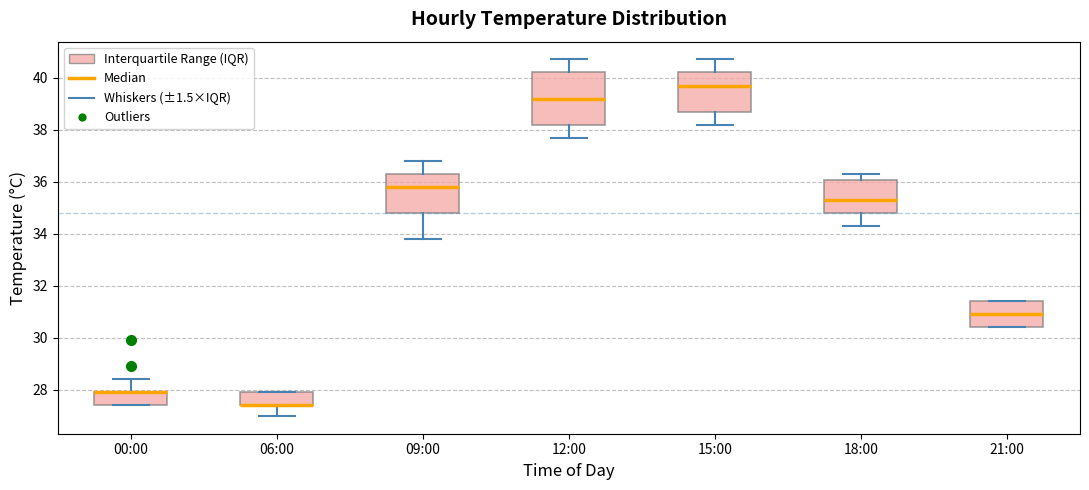

Where is the upper edge of the box for 00:00 on the y-axis? The values are not printed on the chart, so give them approximately, as read against the axis.

28.0